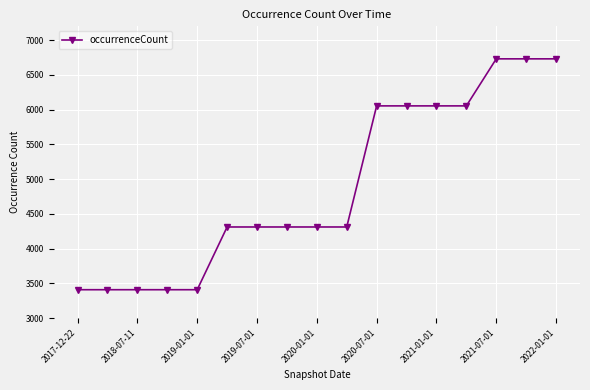

What is the difference between the maximum and minimum values?

3323